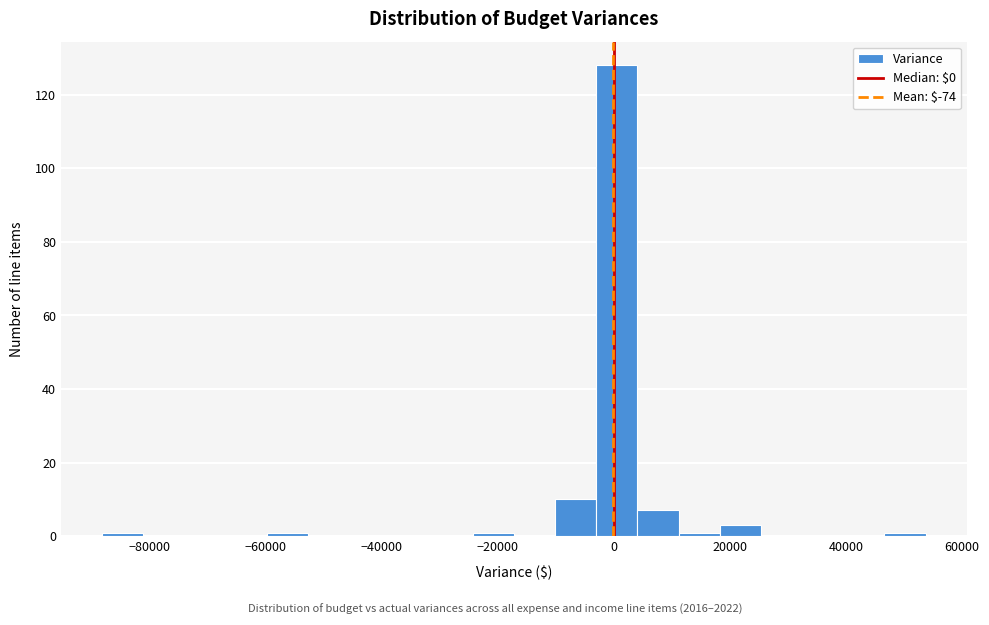

Around what value on the x-axis is the tallest bar? Give the approximate position of its centre, as read against the axis.

0